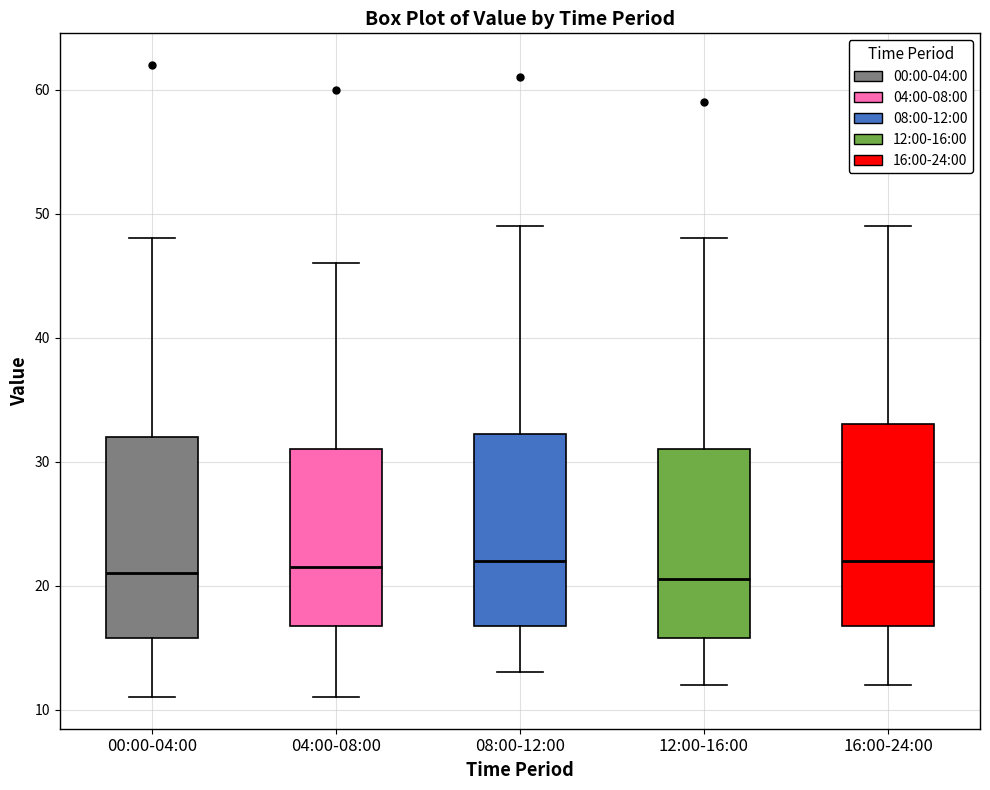

Reading left to right, transcribe this box plot: for each box, give where its median line is, the range the box spans, and where its two whiskers end, as read against the y-axis. The values are not printed on the chart, so give them approximately, as read against the axis.

00:00-04:00: median 21, box 16 to 32, whiskers 11 to 48
04:00-08:00: median 22, box 17 to 31, whiskers 11 to 46
08:00-12:00: median 22, box 17 to 32, whiskers 13 to 49
12:00-16:00: median 21, box 16 to 31, whiskers 12 to 48
16:00-24:00: median 22, box 17 to 33, whiskers 12 to 49